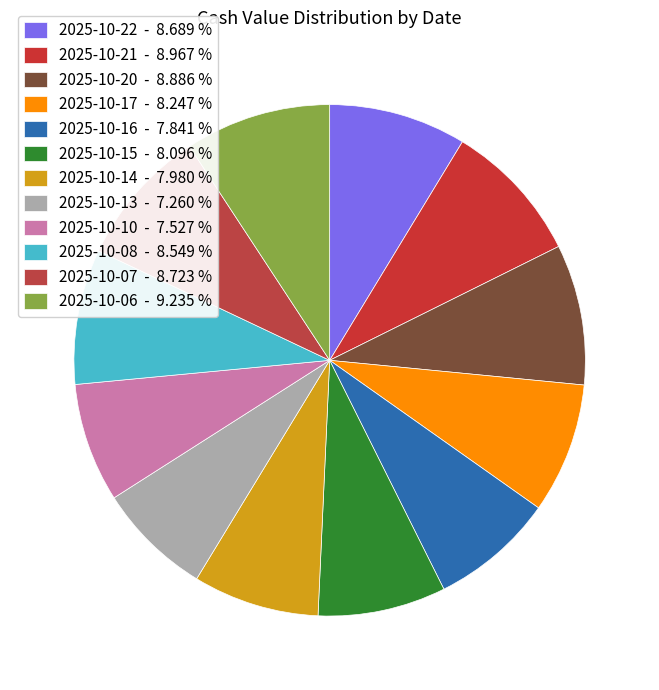

How many segments does this pie chart have?

12